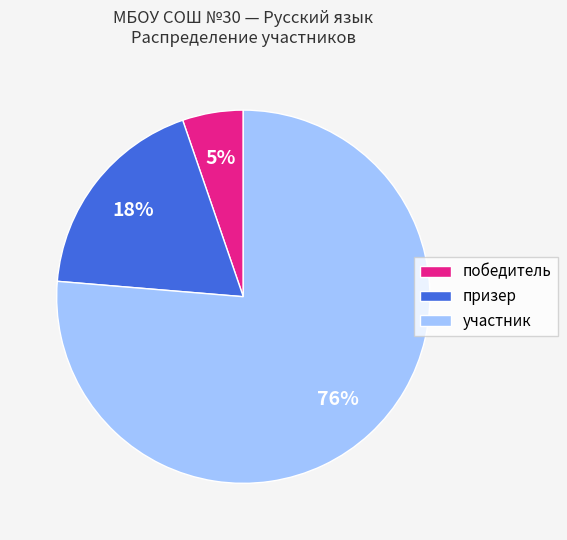

What is the largest slice in the pie chart?

участник